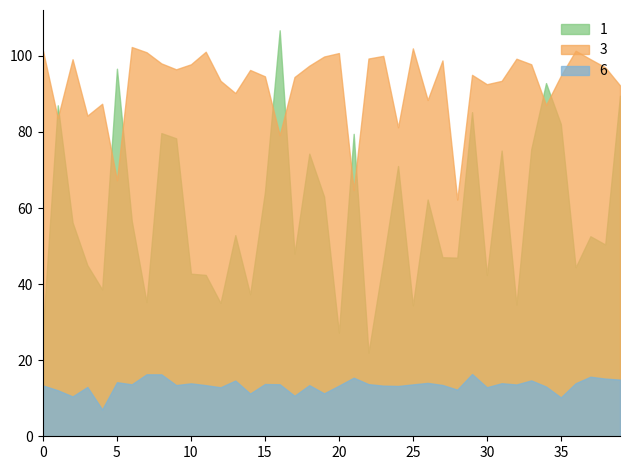

What is the smallest value displayed?

7.1